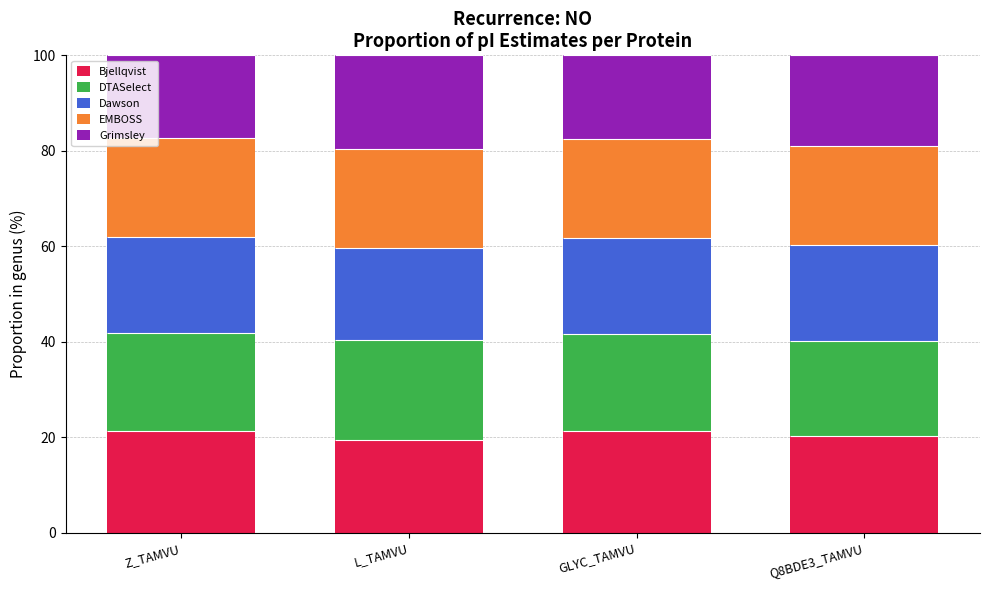

At which label does Bjellqvist reach its minimum?

L_TAMVU